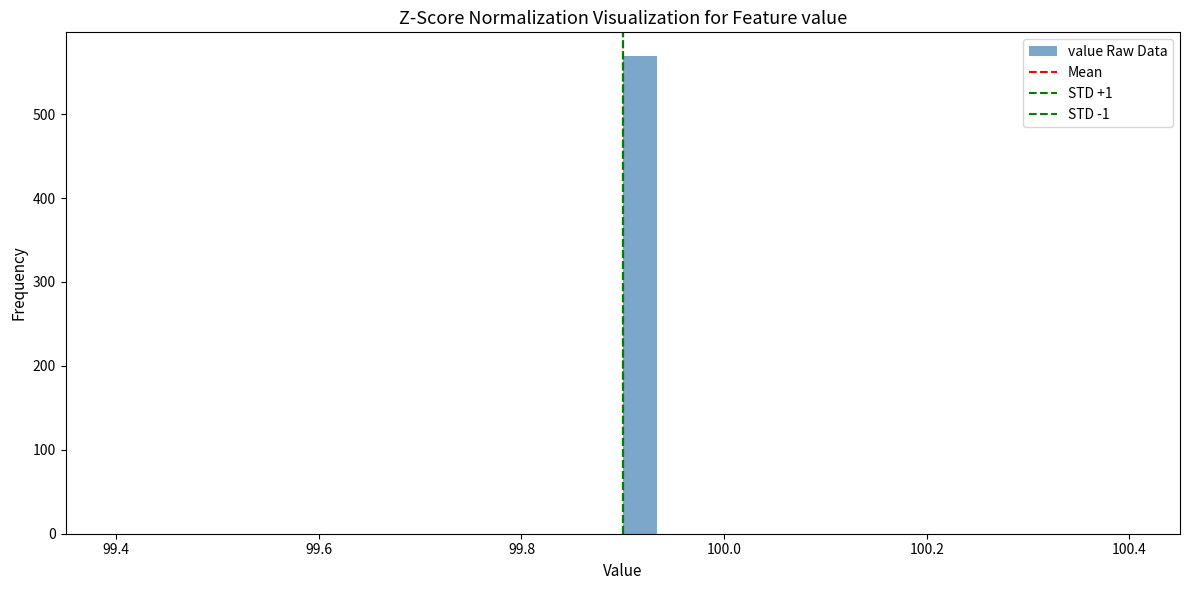

Read against the x-axis, roughly where is the centre of the tallest bar?

99.92